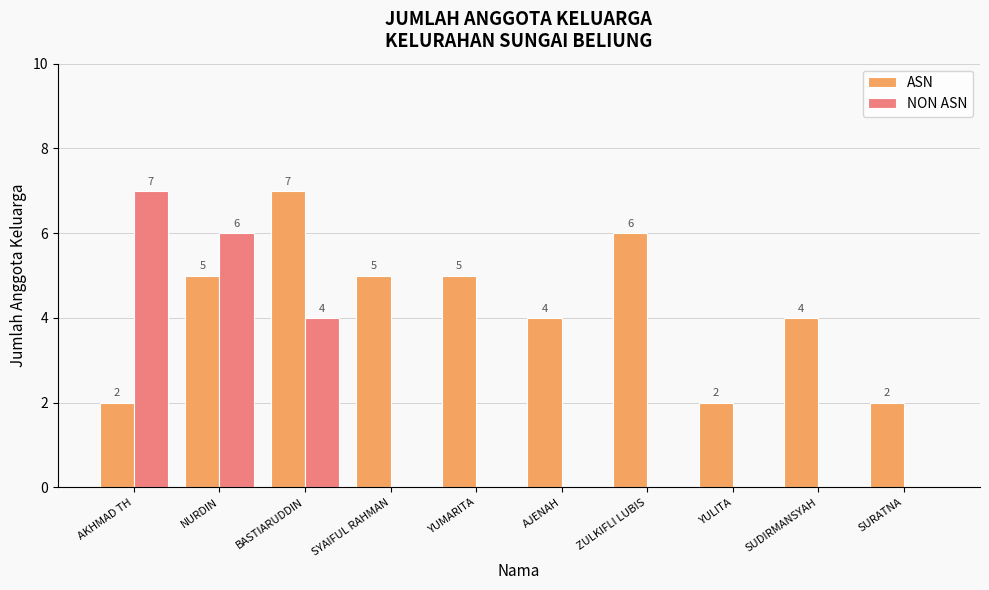

What is the sum of the NON ASN values at AJENAH and NURDIN?

6